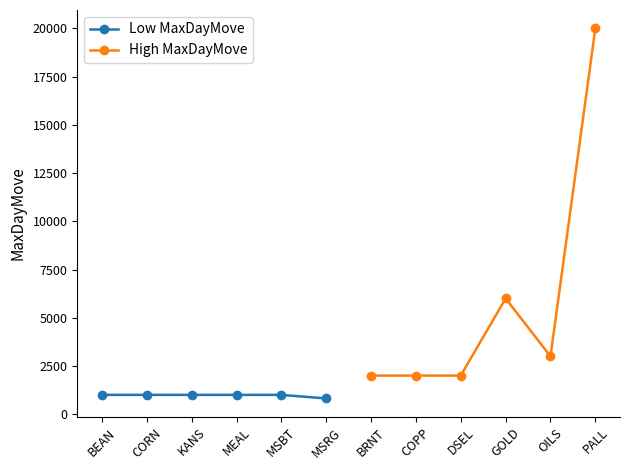

The value of Low MaxDayMove at MSRG is 814. True or false?

True